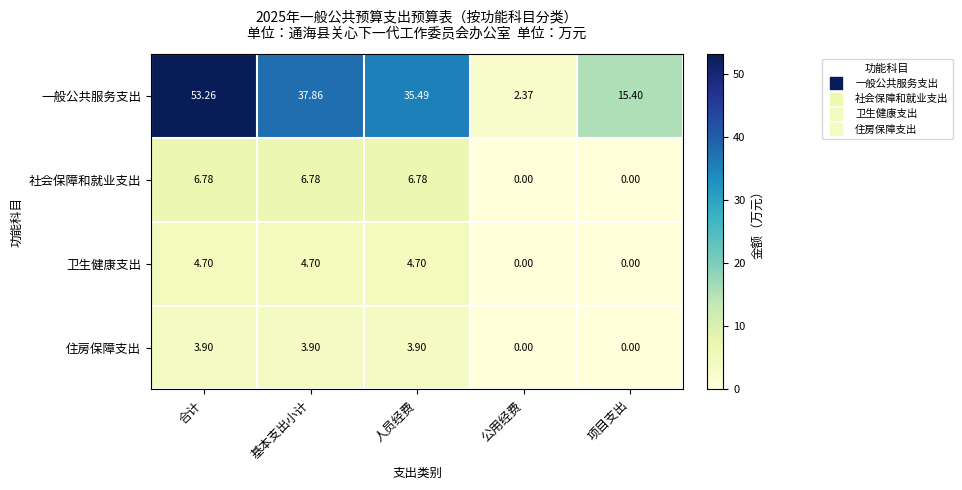

List the series in order of their peak value, lowest first.

住房保障支出, 卫生健康支出, 社会保障和就业支出, 一般公共服务支出